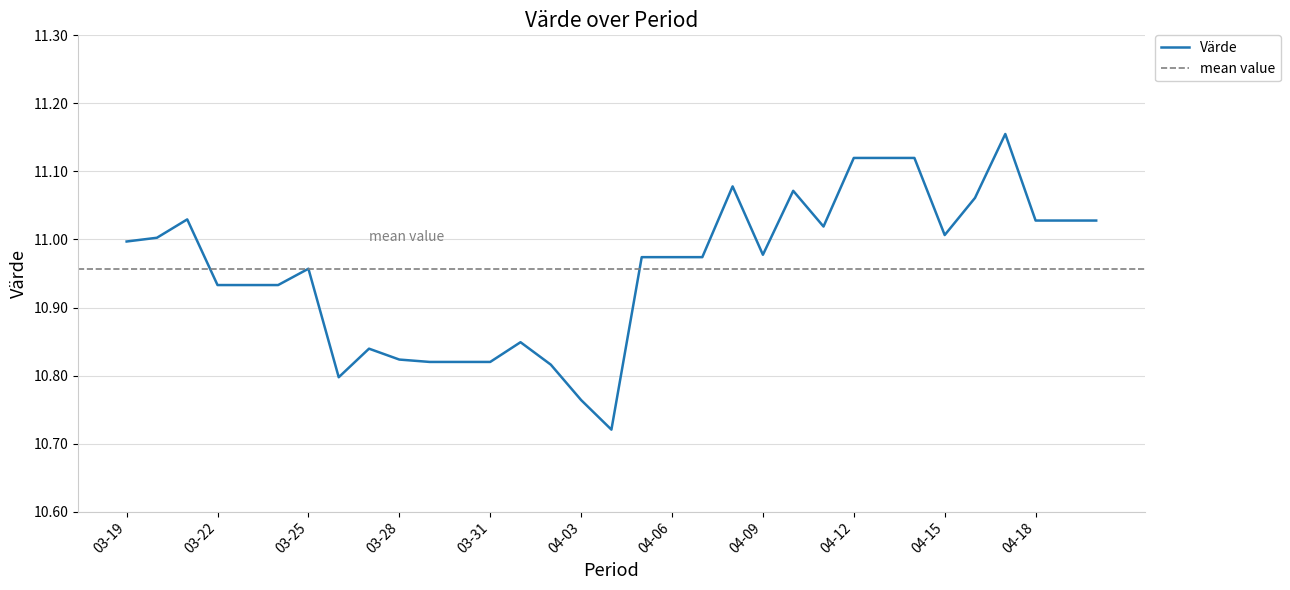

Is it true that the value at 2025-03-31 is 15.5?

False